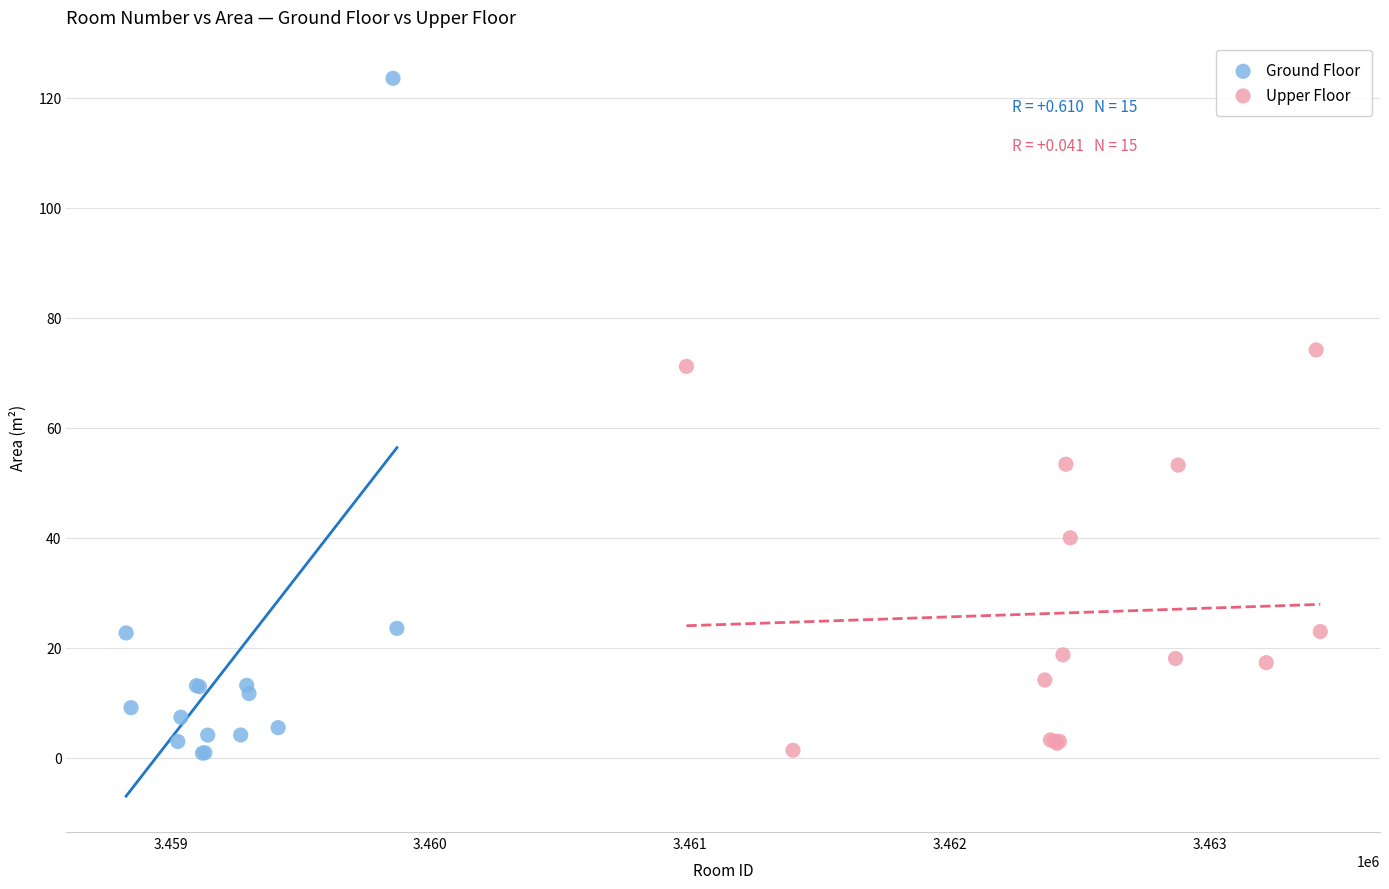

Which series reaches the maximum Y coordinate?

Ground Floor